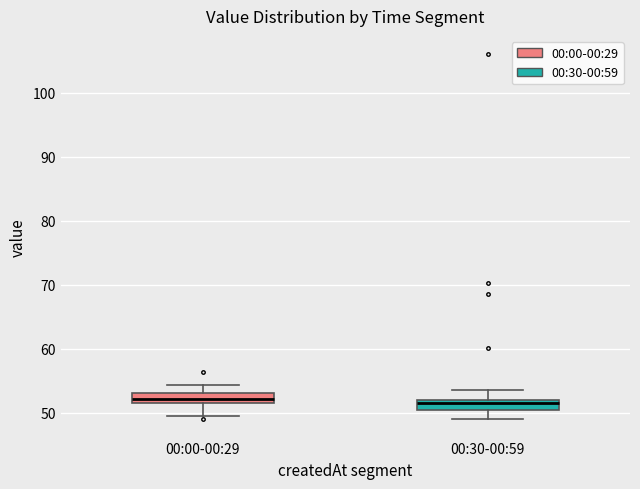

Where is the upper edge of the box for 00:30-00:59 on the y-axis? The values are not printed on the chart, so give them approximately, as read against the axis.

52